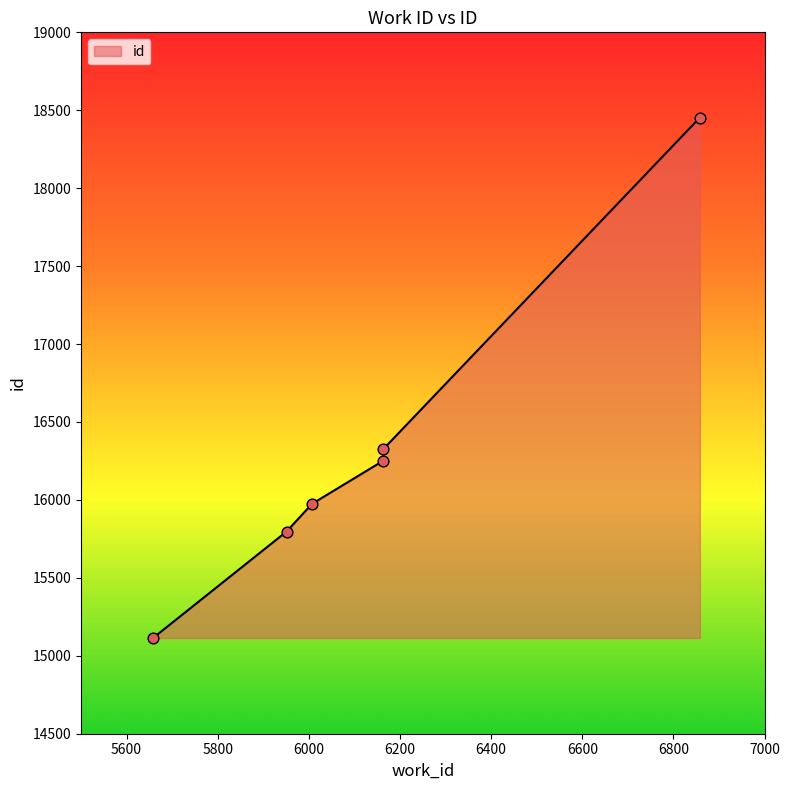

Approximately how many times larger is the value at 5658 compared to 6007?

0.9